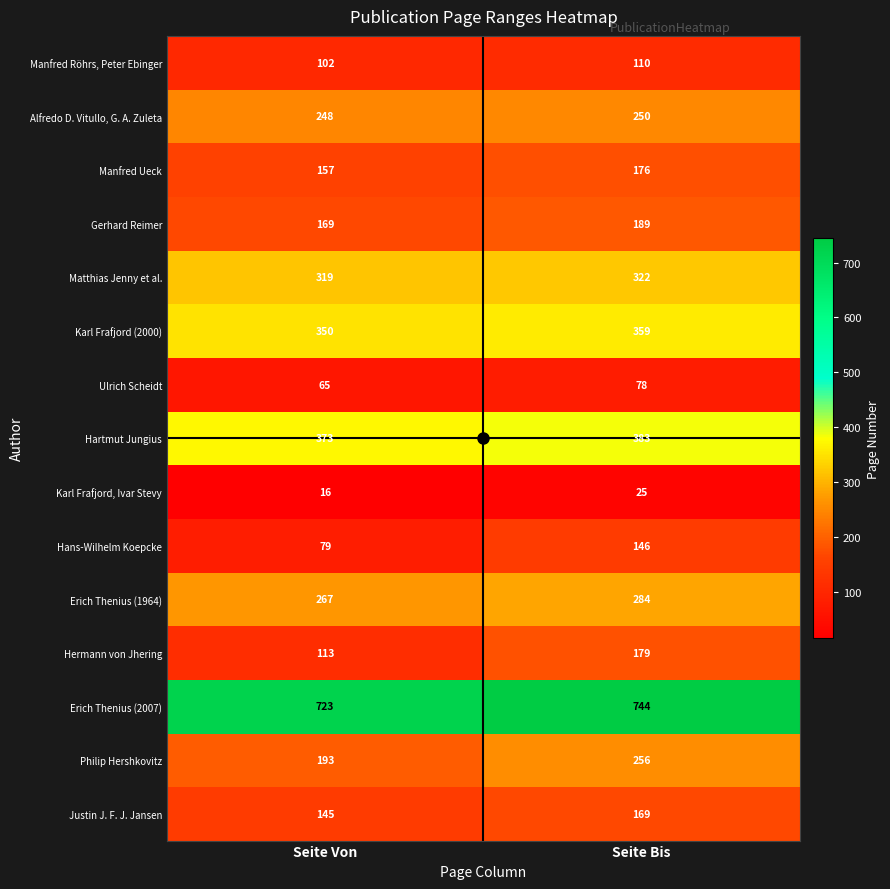

The value of Hans-Wilhelm Koepcke at Seite Bis is 146. True or false?

True